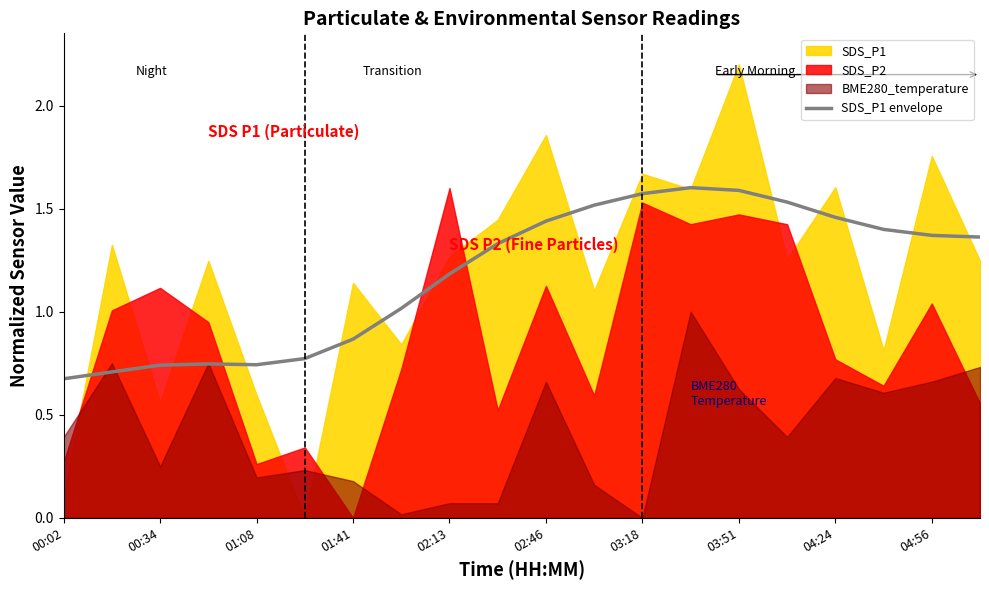

The value of SDS_P1 envelope at 03:18 is 2.6. True or false?

False